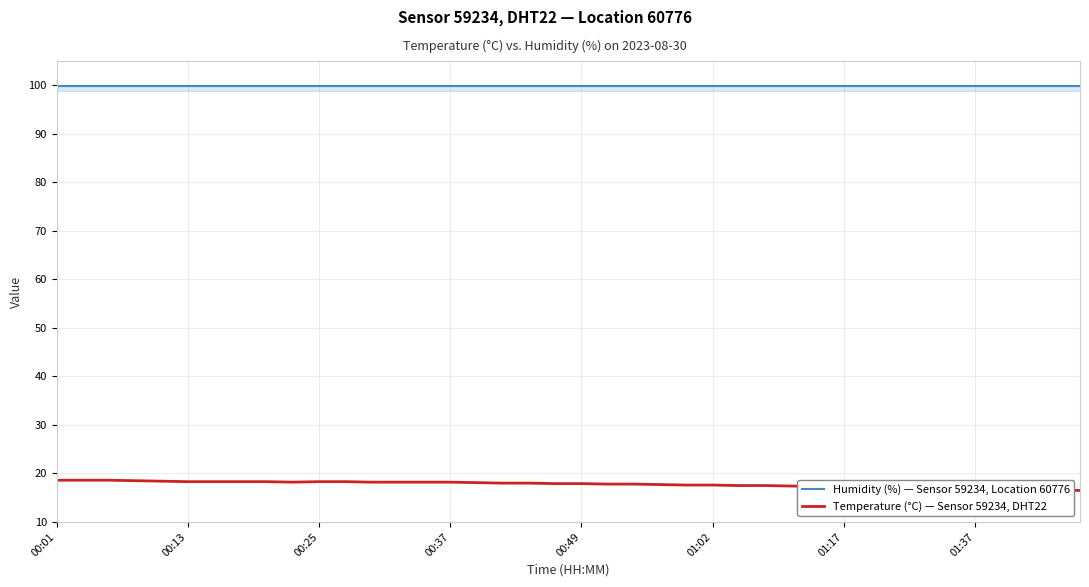

What are all the series names shown in the legend?

Humidity (%) — Sensor 59234, Location 60776, Temperature (°C) — Sensor 59234, DHT22